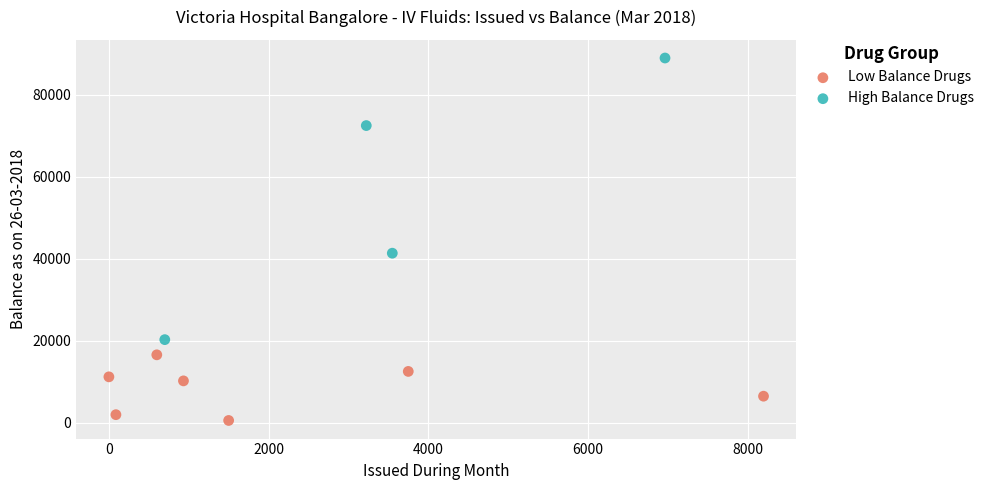

Which series has the widest spread of Y values?

High Balance Drugs